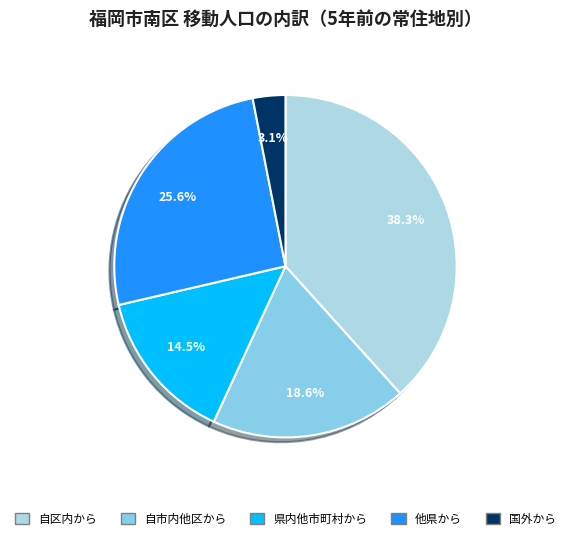

Combined, what portion of the pie is 自市内他区から and 県内他市町村から?

33.0%